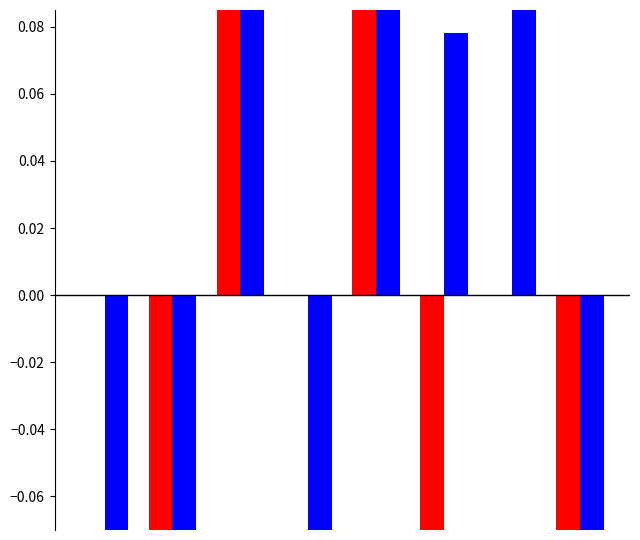

How many categories are shown in the chart?

8